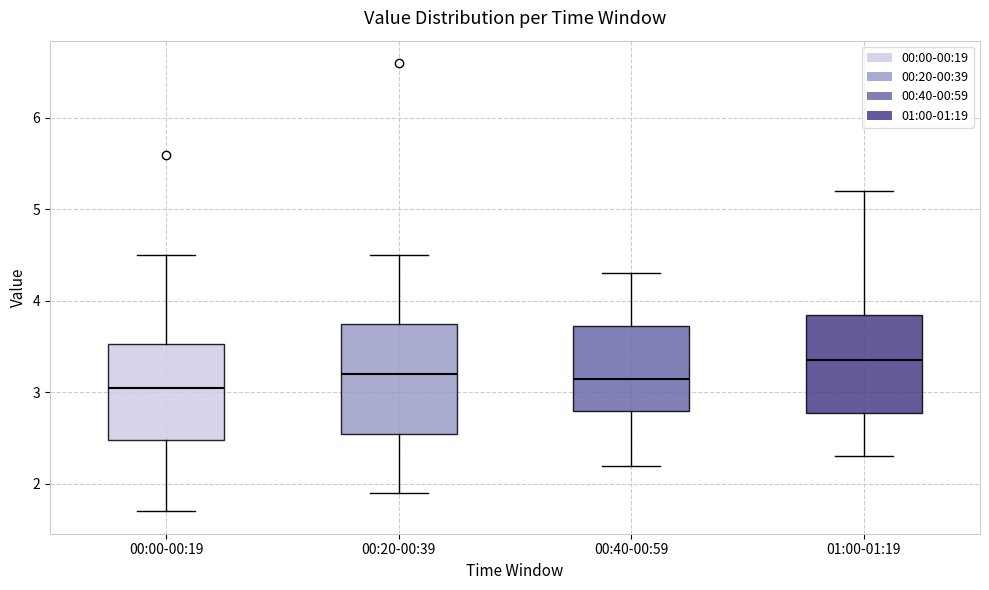

Where is the lower edge of the box for 00:40-00:59 on the y-axis? The values are not printed on the chart, so give them approximately, as read against the axis.

2.8